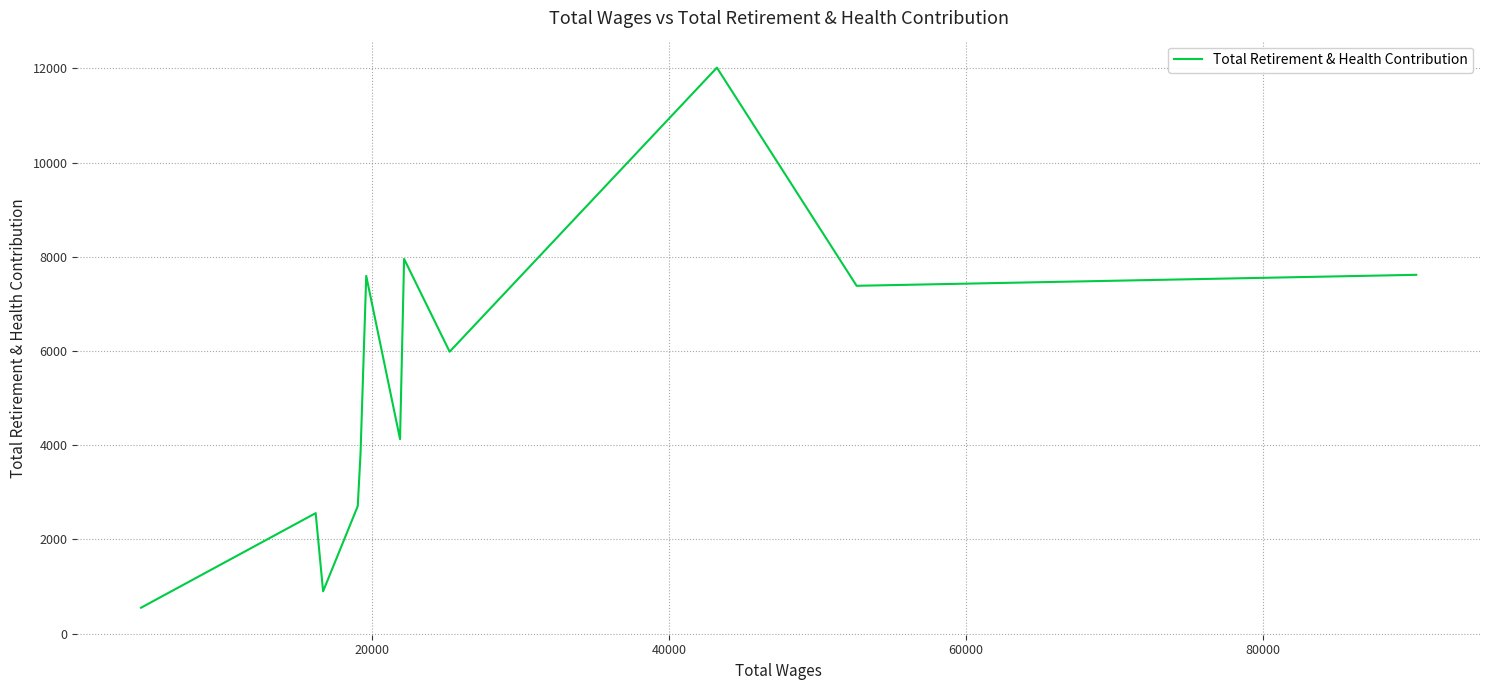

Is it true that the value at 8 is 4091?

False